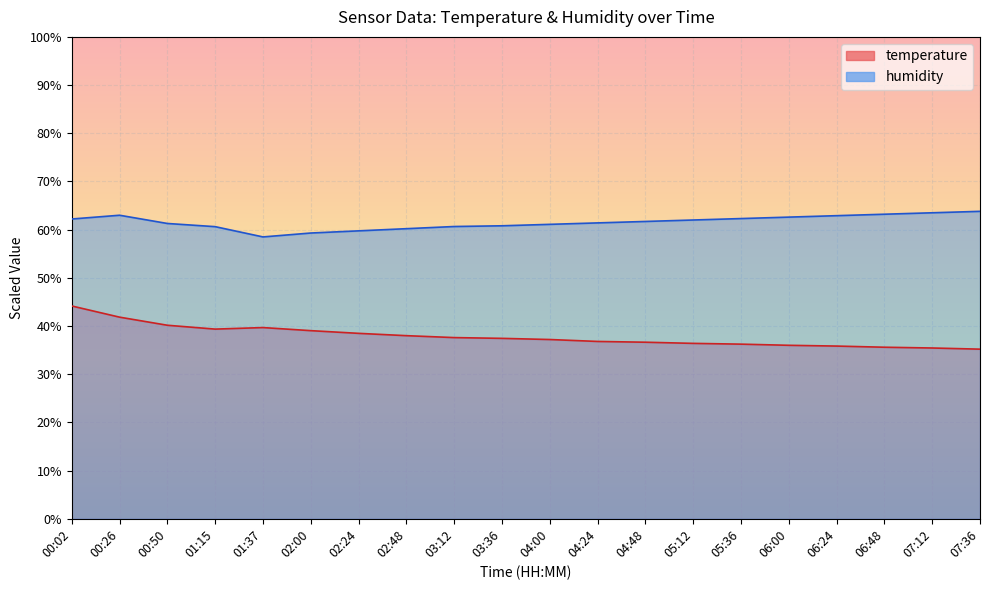

Between 03:12 and 05:36, which series saw the biggest shift?

humidity